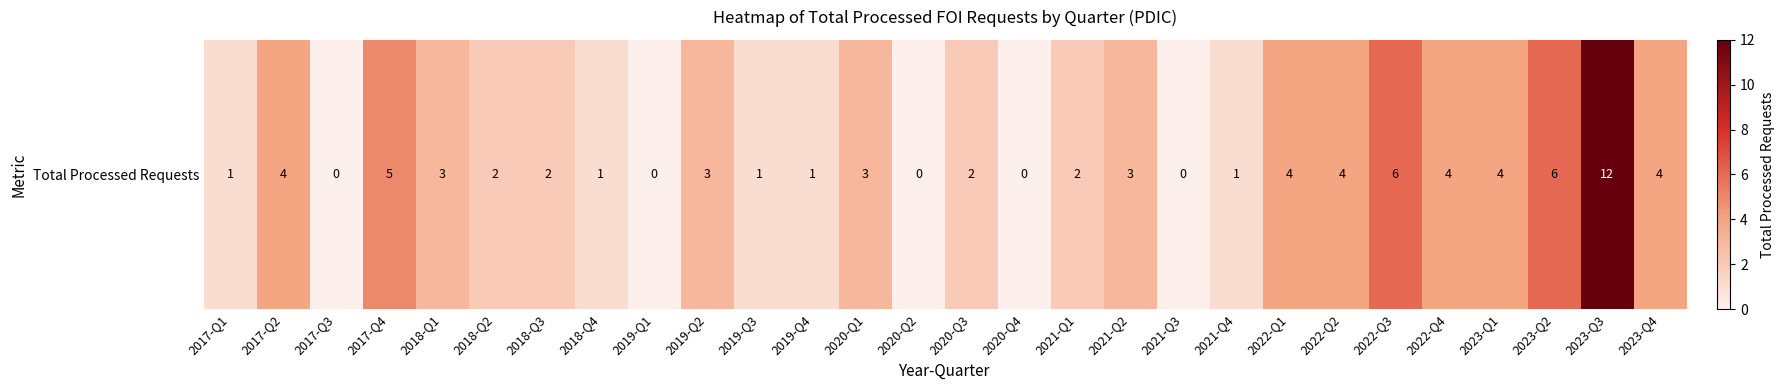

What is the sum of all values?

78